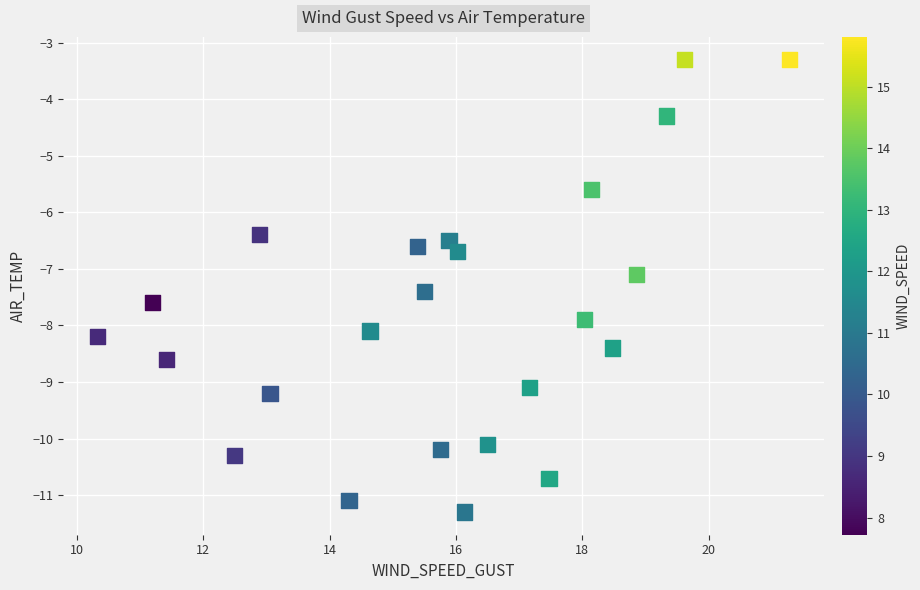

What is the range of X values (max minus min)?

10.9